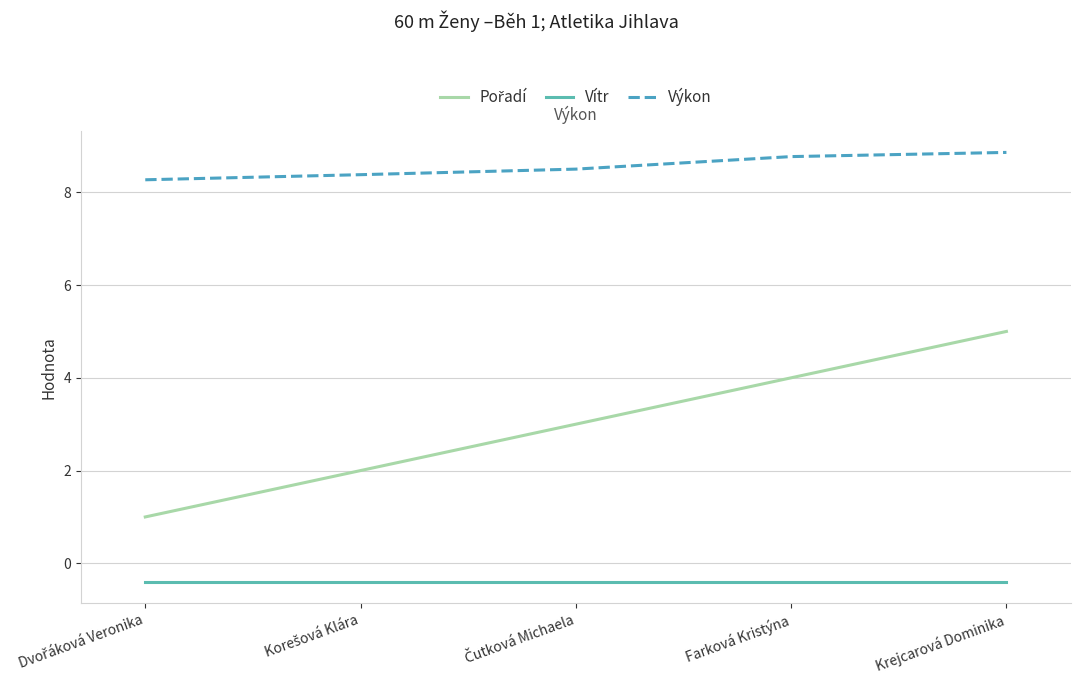

At which label does Výkon reach its peak?

Krejcarová Dominika